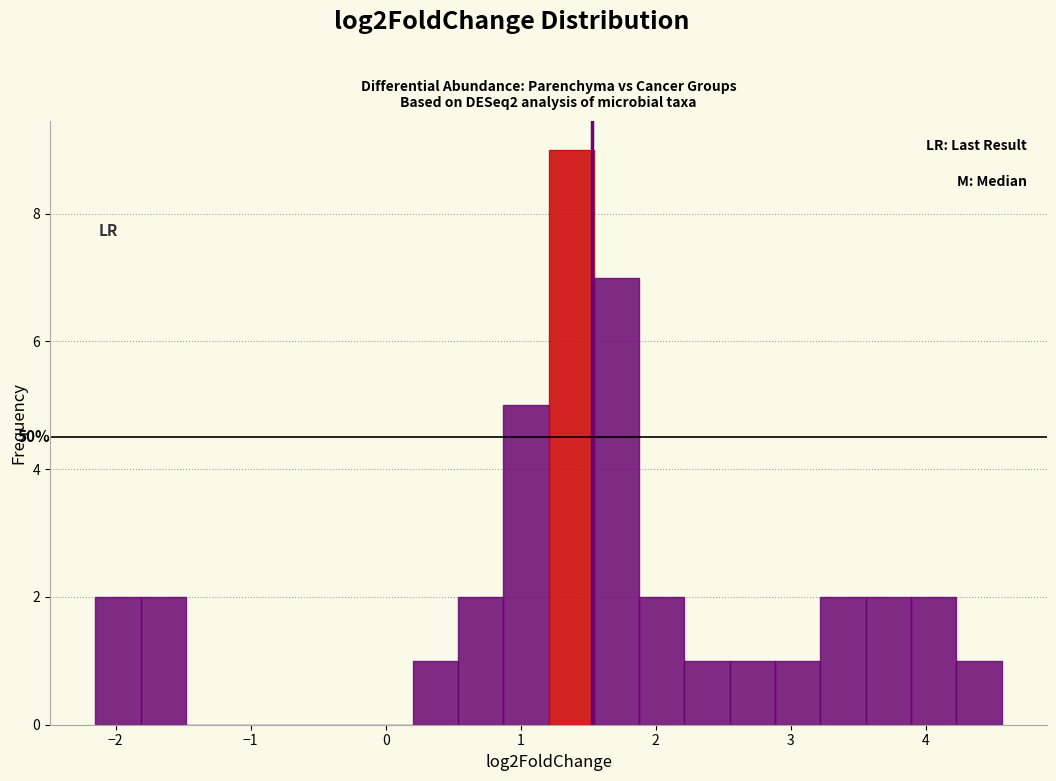

Around what value on the x-axis is the tallest bar? Give the approximate position of its centre, as read against the axis.

1.4